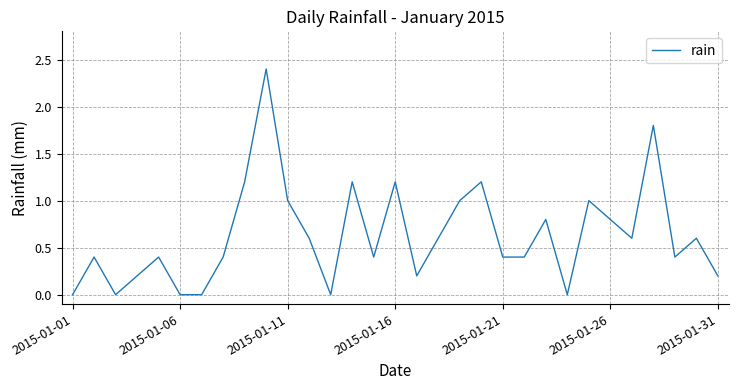

What is the difference between the maximum and minimum values?

2.4